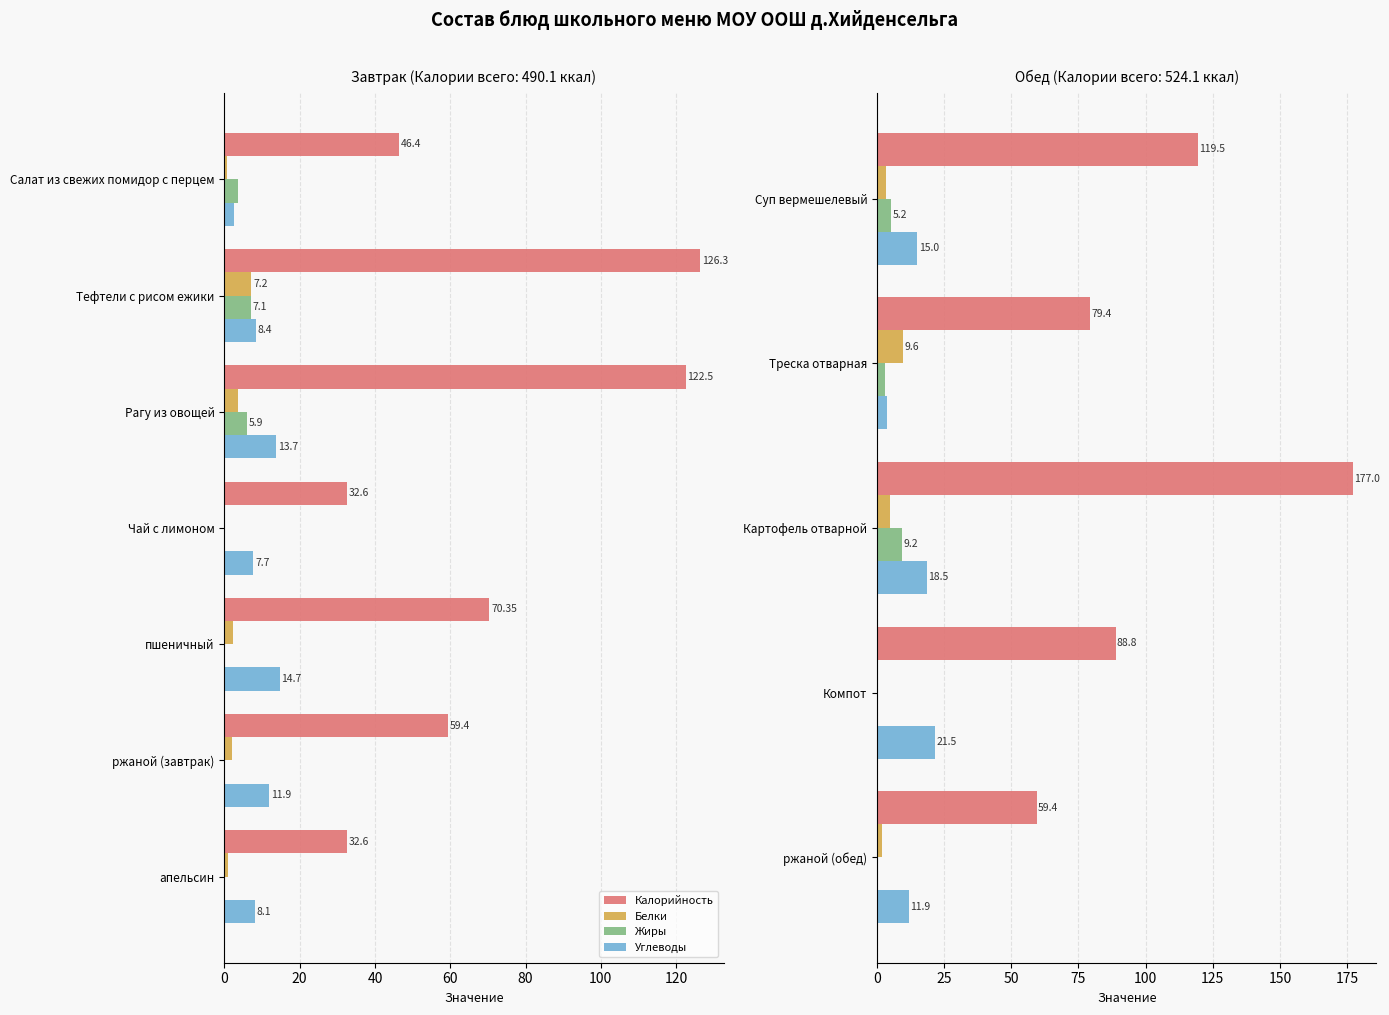

True or false: Белки has a value of 0.5 at Компот.

True